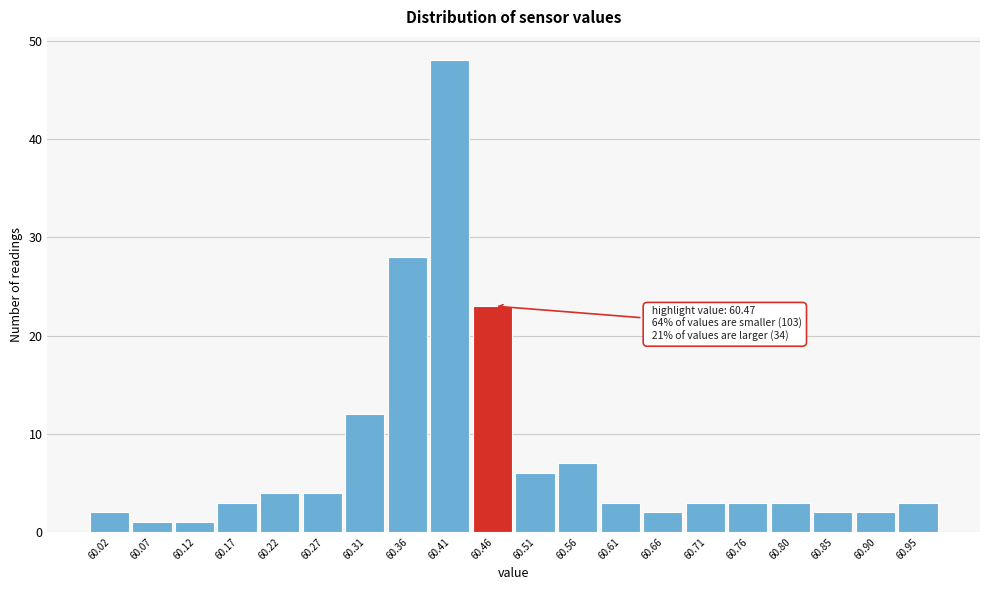

Reading left to right, list all the values displayed in this chart.

2	1	1	3	4	4	12	28	48	23	6	7	3	2	3	3	3	2	2	3